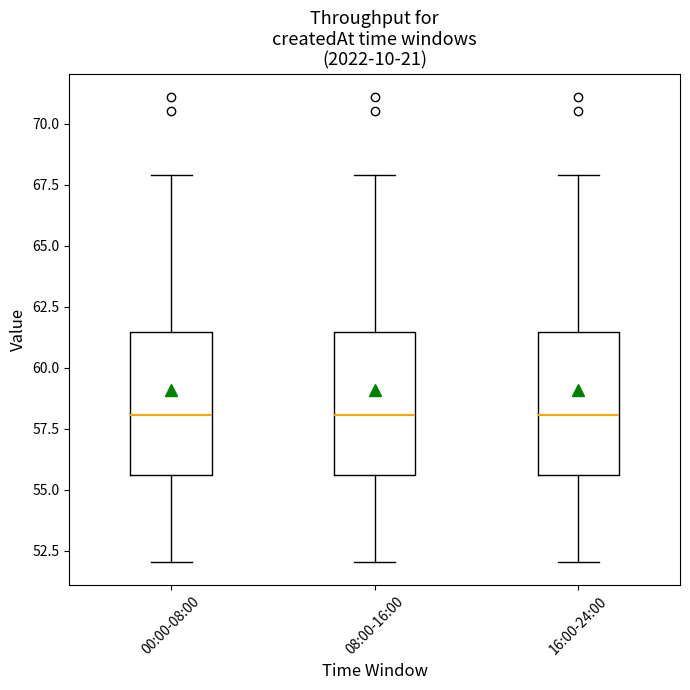

Where does the lower whisker of the box for 16:00-24:00 end on the y-axis? The values are not printed on the chart, so give them approximately, as read against the axis.

52.0